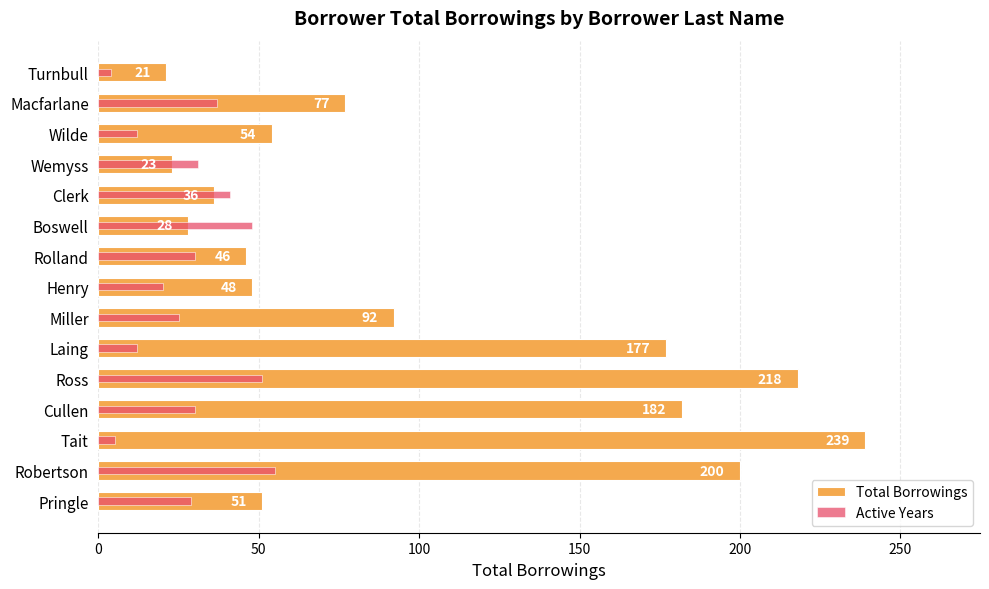

Rank the series by their maximum value, from highest to lowest.

Total Borrowings, Active Years